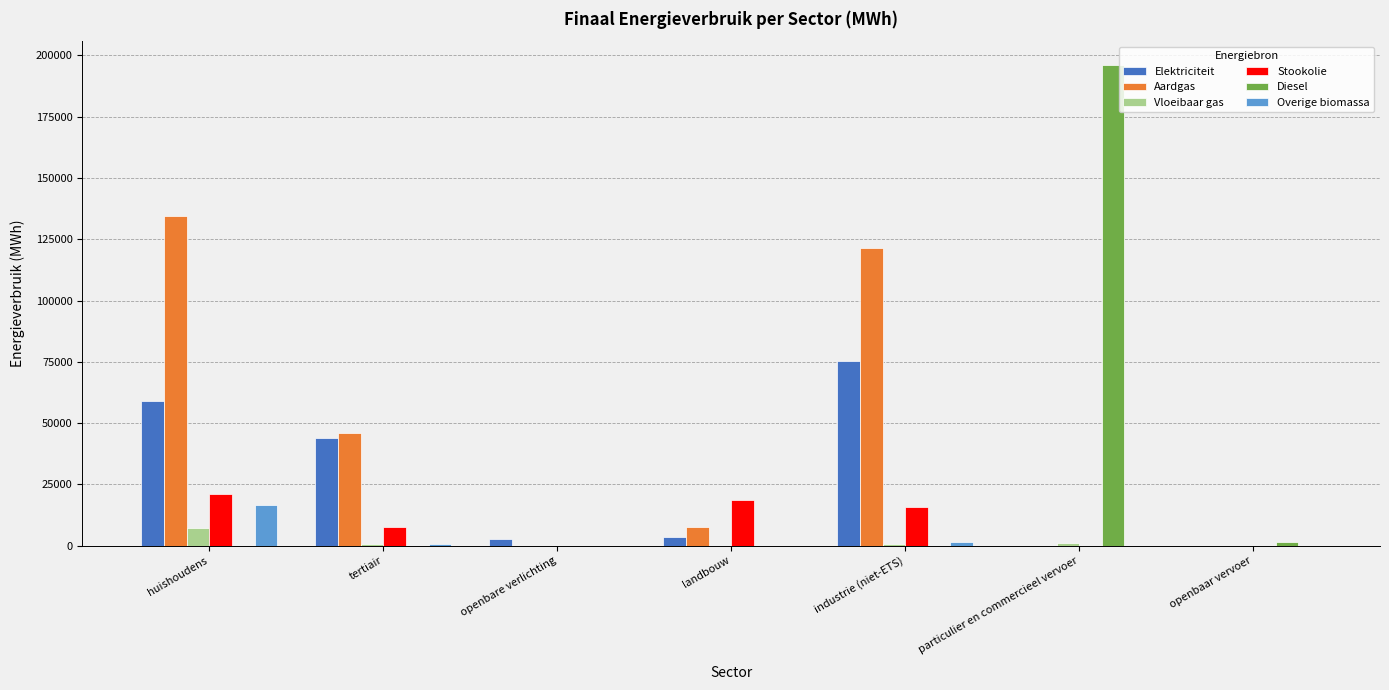

Which series changed the most between huishoudens and tertiair?

Aardgas